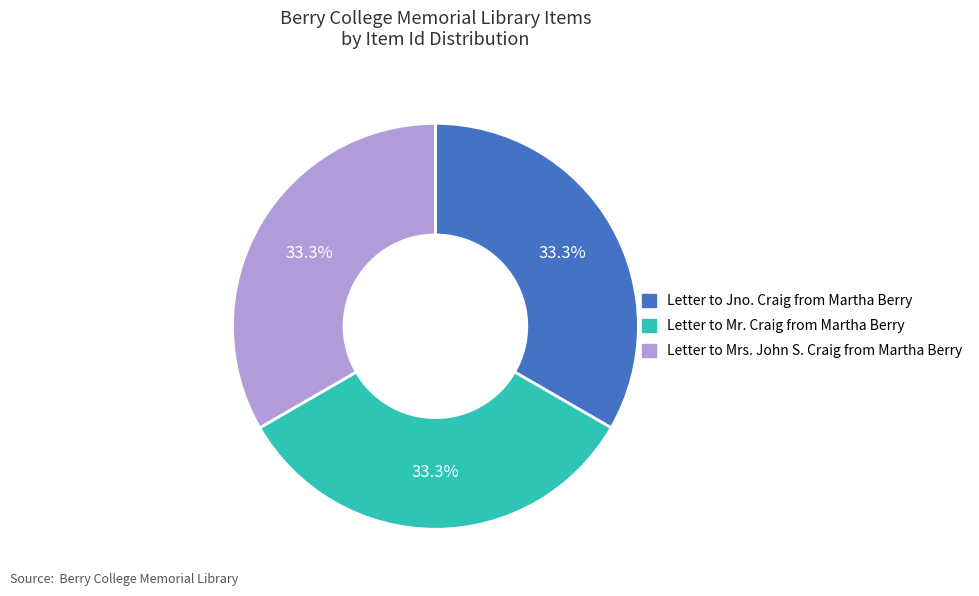

Approximately how many times larger is the value at Letter to Mr. Craig from Martha Berry compared to Letter to Jno. Craig from Martha Berry?

1.0